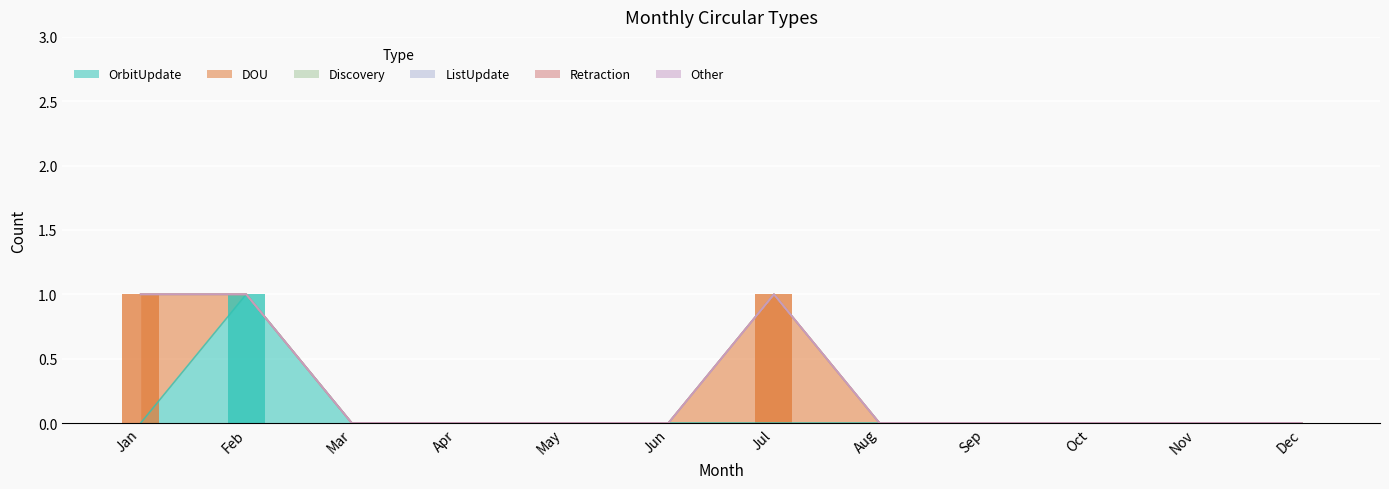

Rank the series at Jun from lowest to highest value.

OrbitUpdate, DOU, Discovery, ListUpdate, Retraction, Other